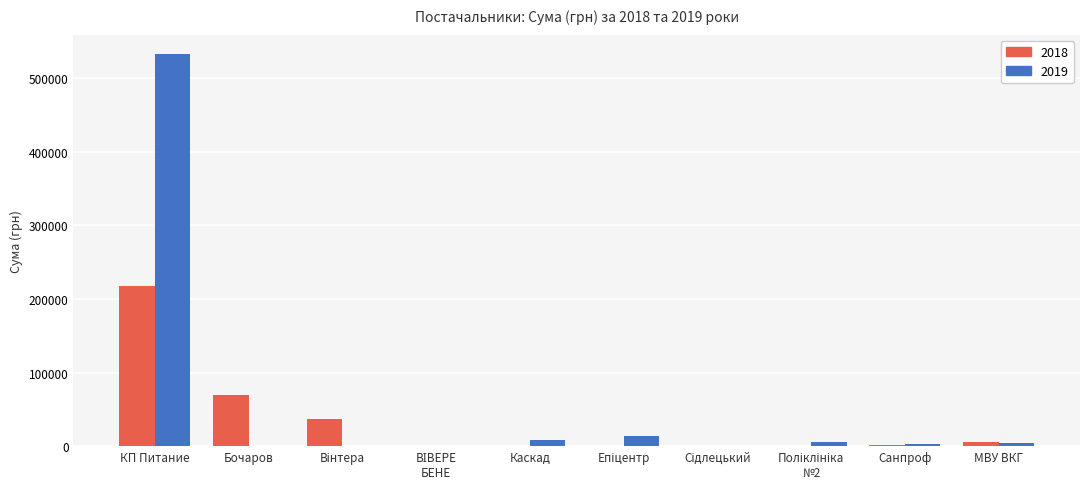

True or false: 2019 has a value of 532782.7 at КП Питание.

True